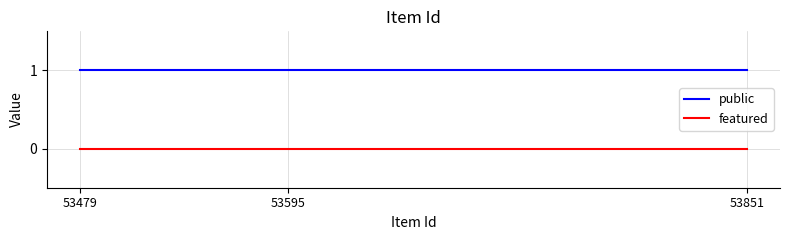

Is the value of featured at 53851 greater than the value of public at 53479?

No